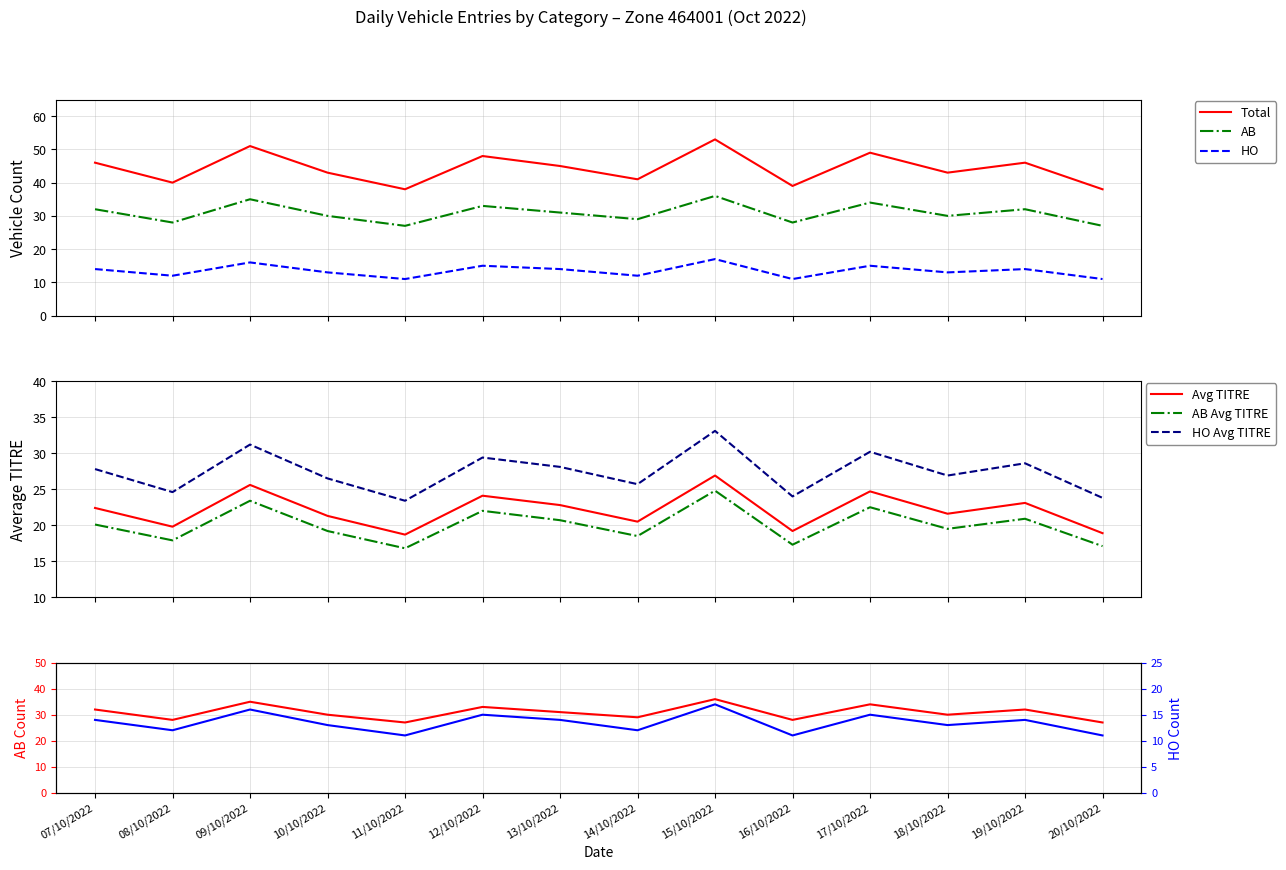

How many interior local peaks does the avg_titre series have?

5